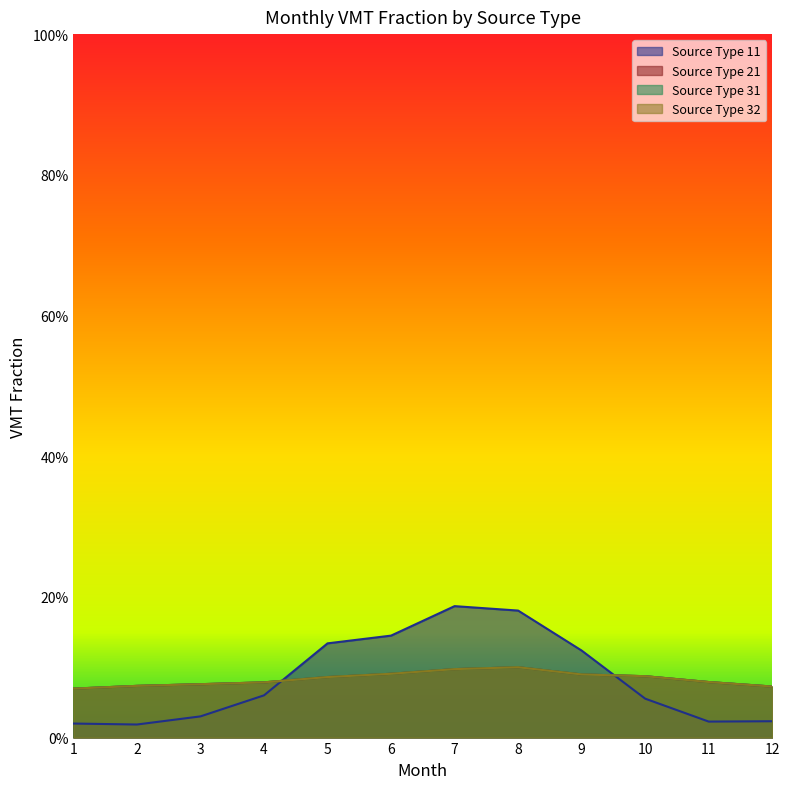

True or false: 31 and 32 intersect in this chart.

False